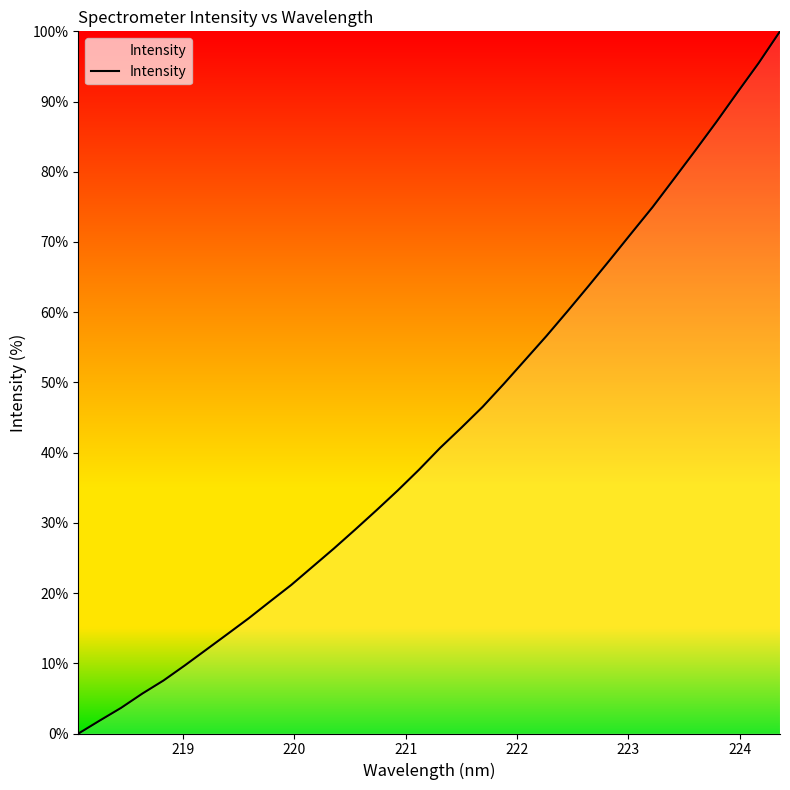

How many series are shown in this chart?

1